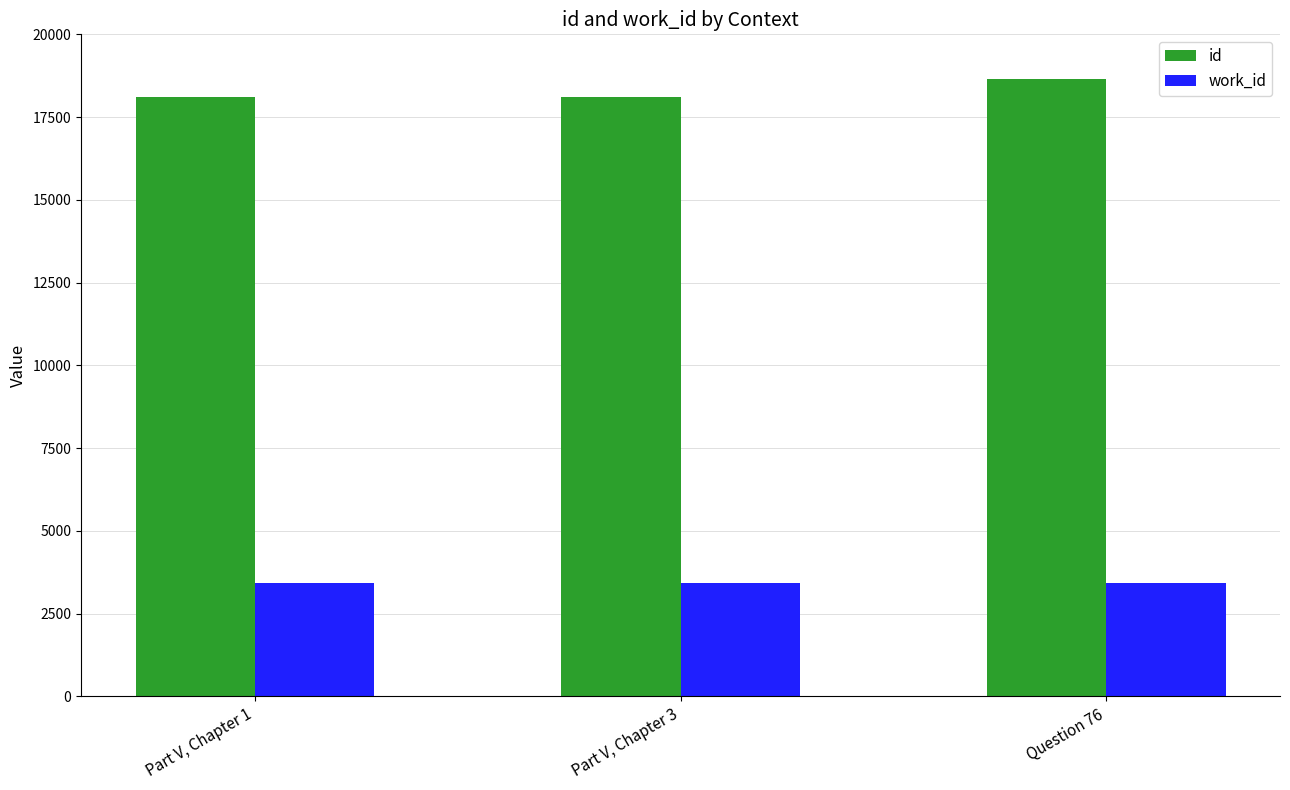

What is the sum of the work_id values at Part V, Chapter 1 and Part V, Chapter 3?

6832